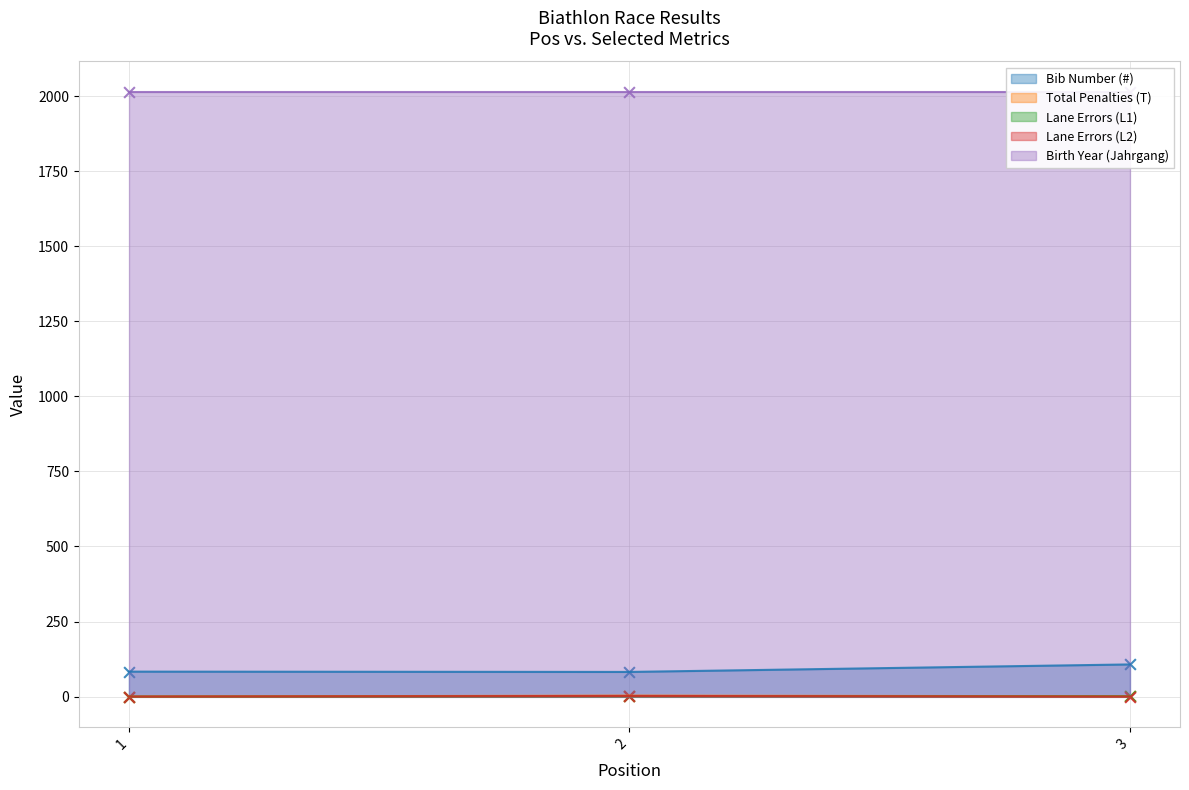

Which series reaches the minimum Y coordinate?

Total Penalties (T)